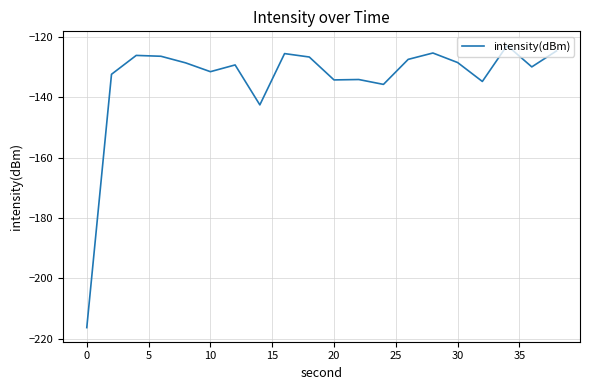

What is the maximum value shown in the chart?

-122.8